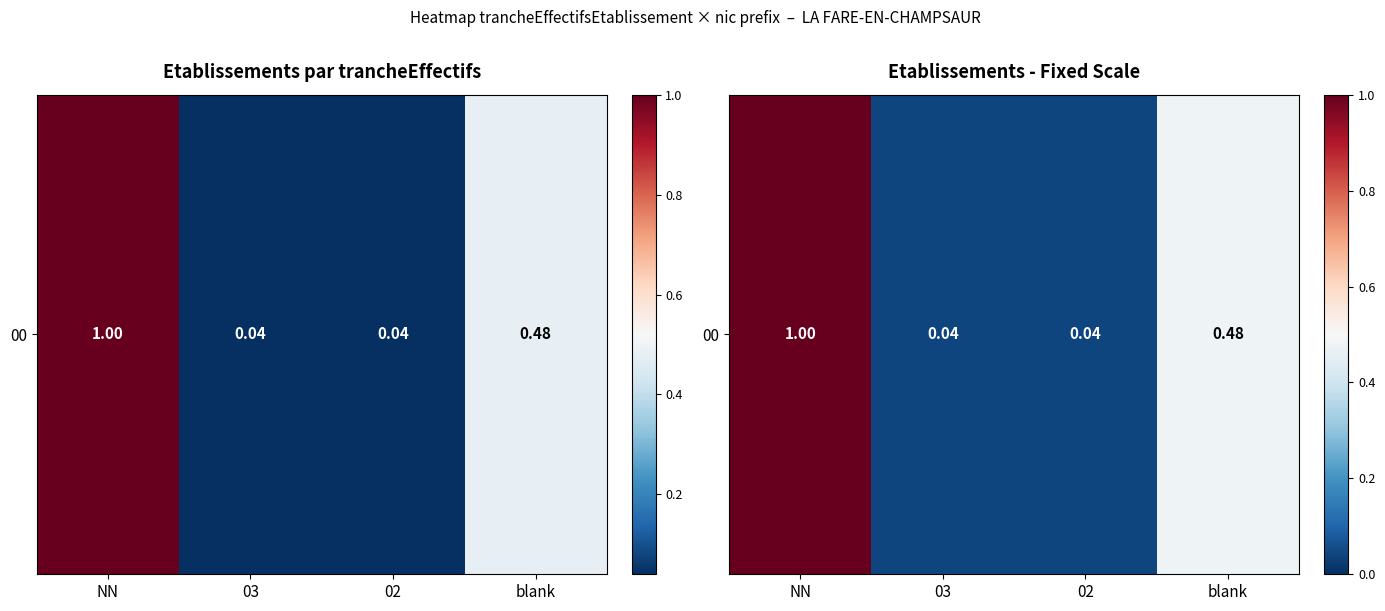

What is the average value?

0.4